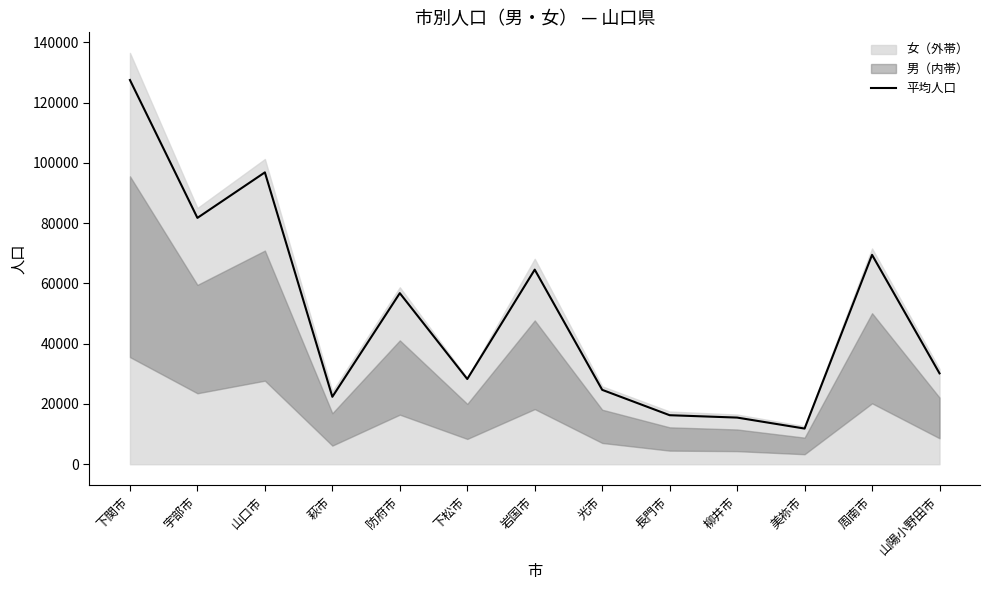

Which category has the highest value in the 平均人口 series?

下関市